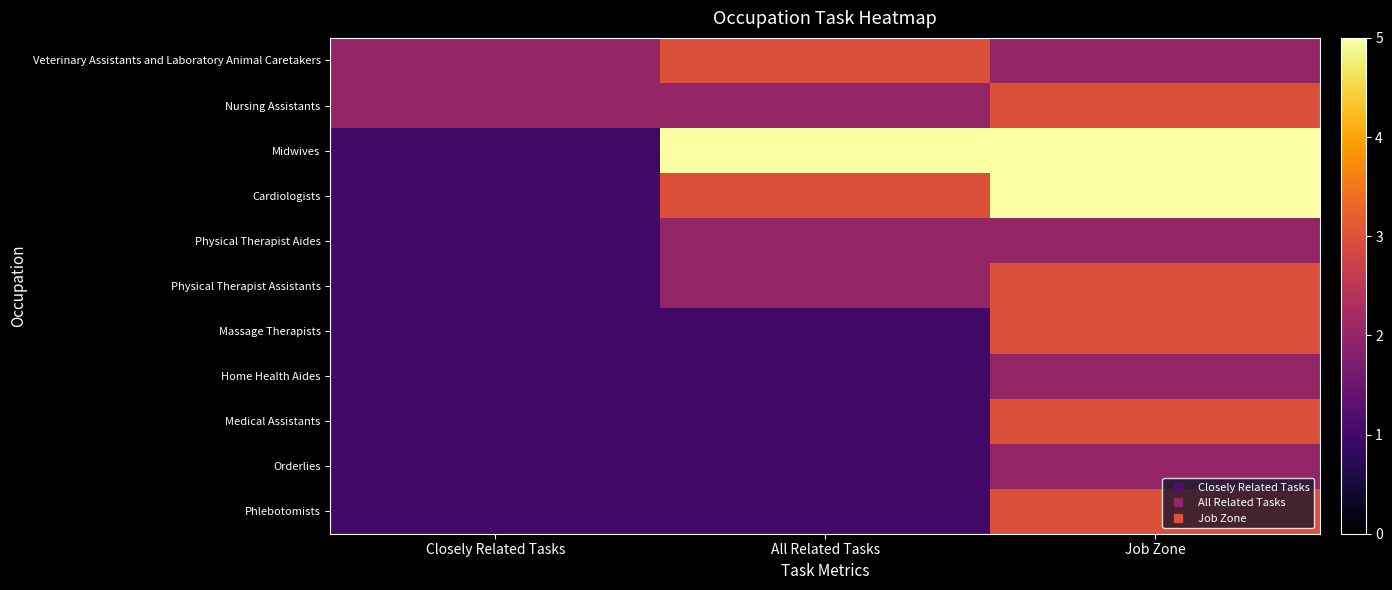

What is the total value across all series at All Related Tasks?

22